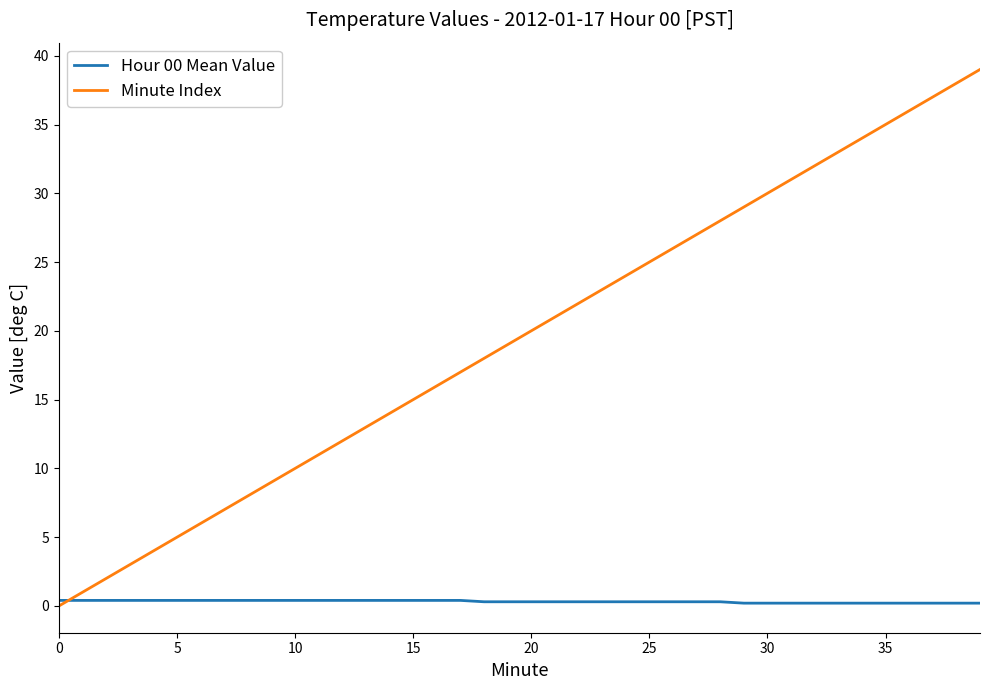

How many positive values does the Minute Index series have?

39